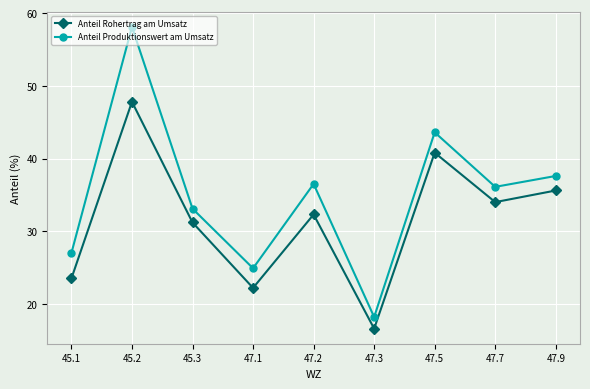

What is the difference between the highest and lowest values at 47.2?

4.2